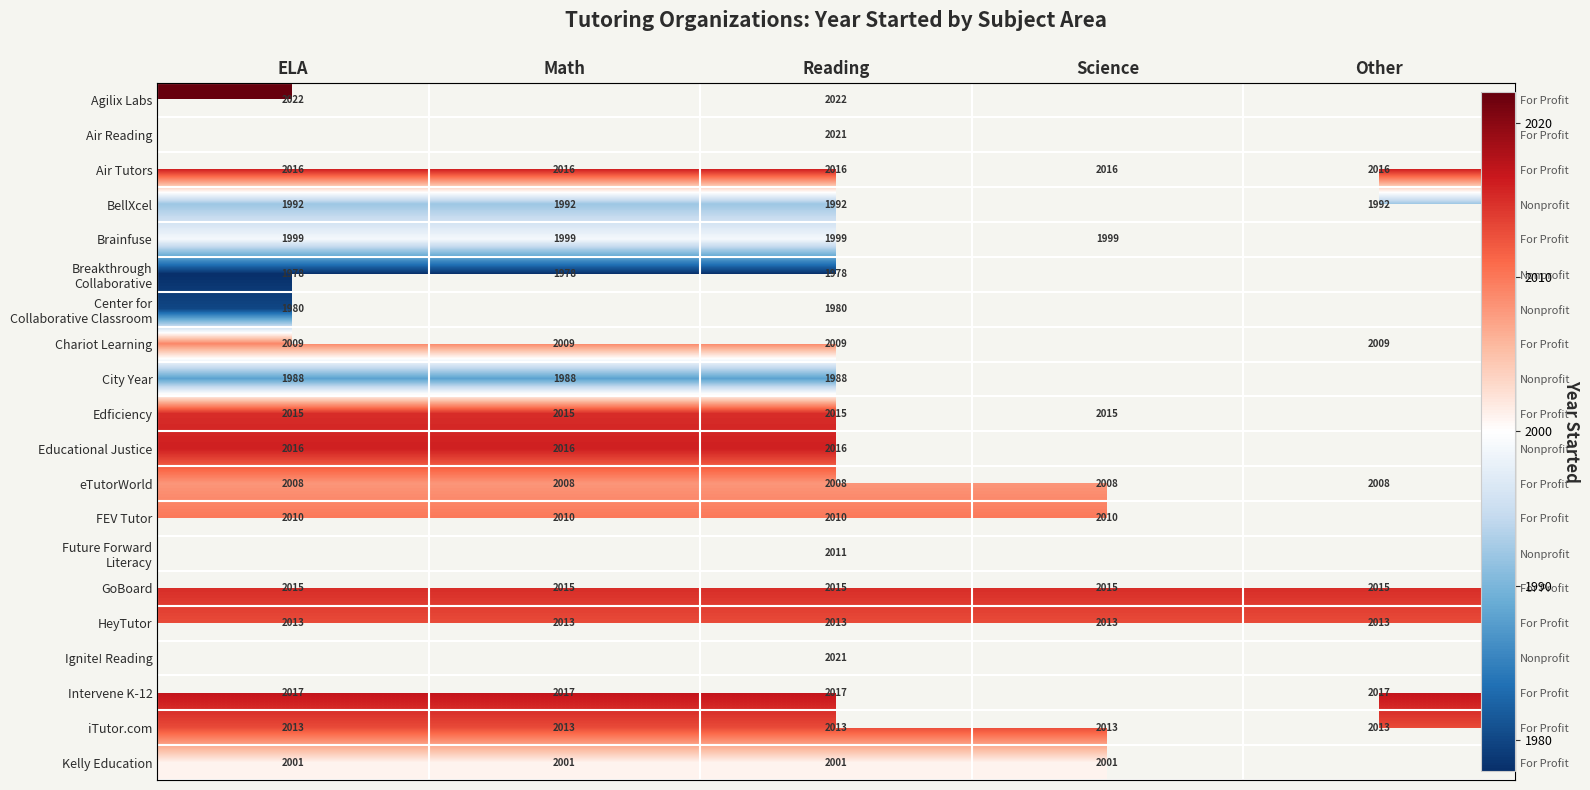

What is the greatest value displayed?

2022.0